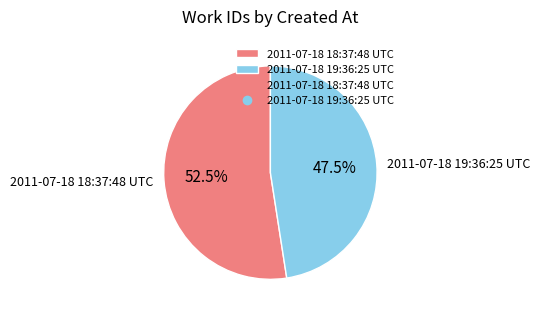

To the nearest percent, what is the difference between the largest and smallest slice percentages?

5%